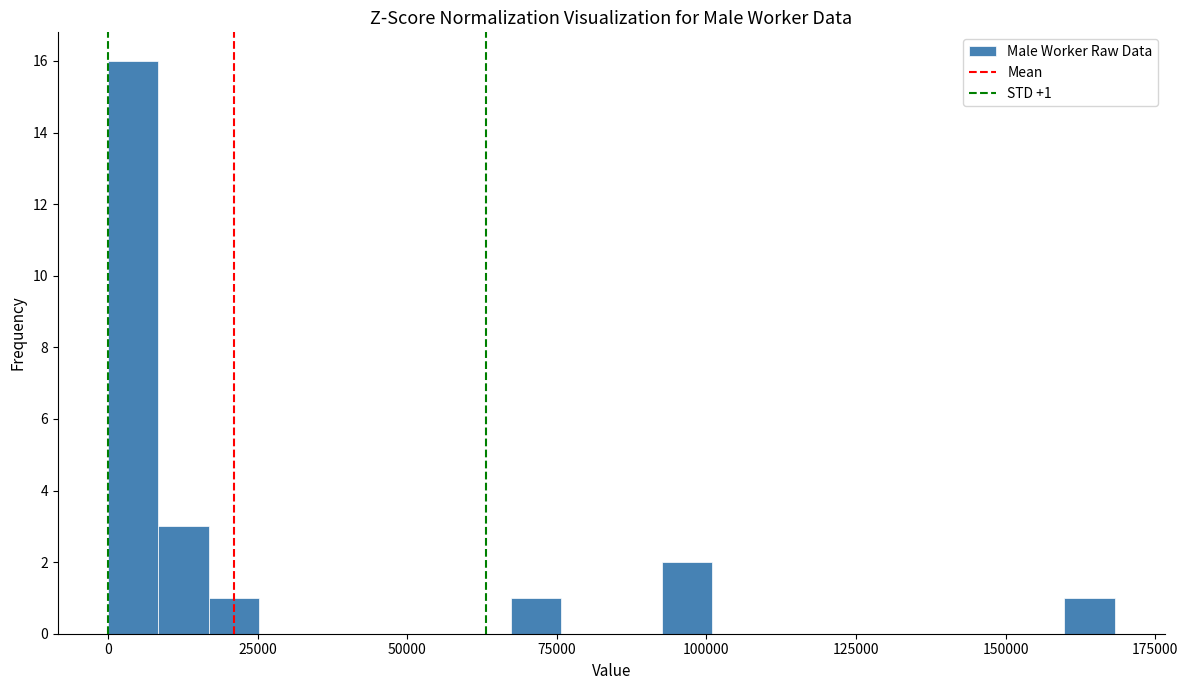

Read against the x-axis, roughly where is the centre of the tallest bar?

5000